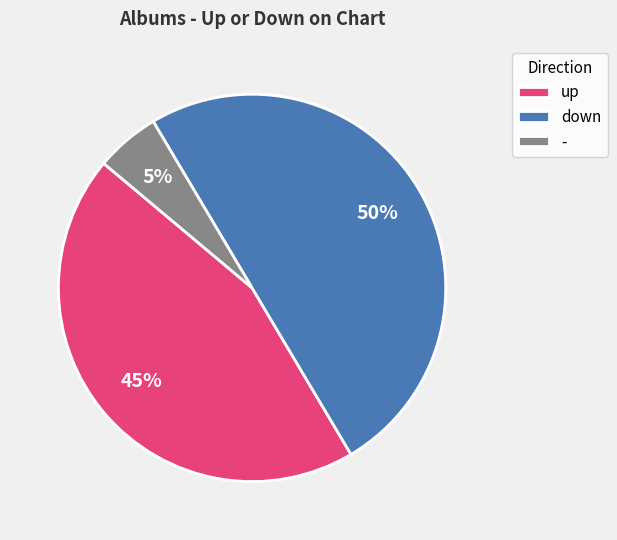

Rank the categories by value from highest to lowest.

down, up, -